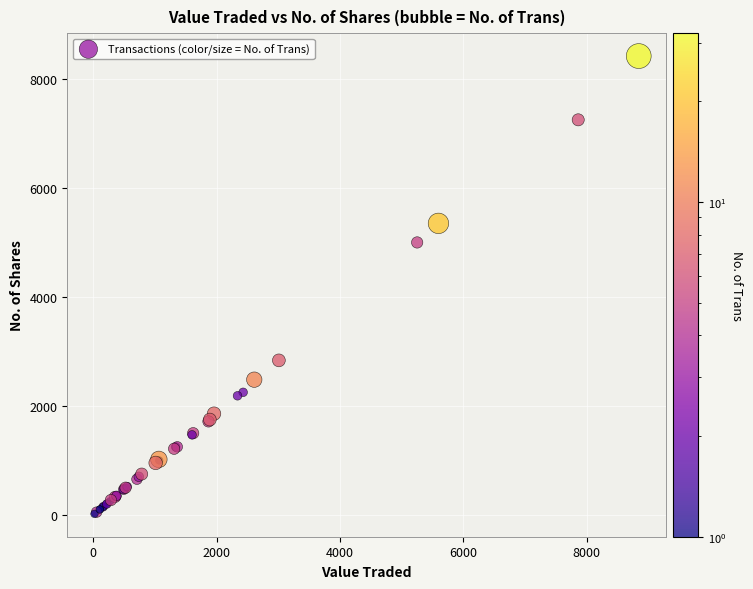

What Y value in the scatter plot is closest to 4220?

5000